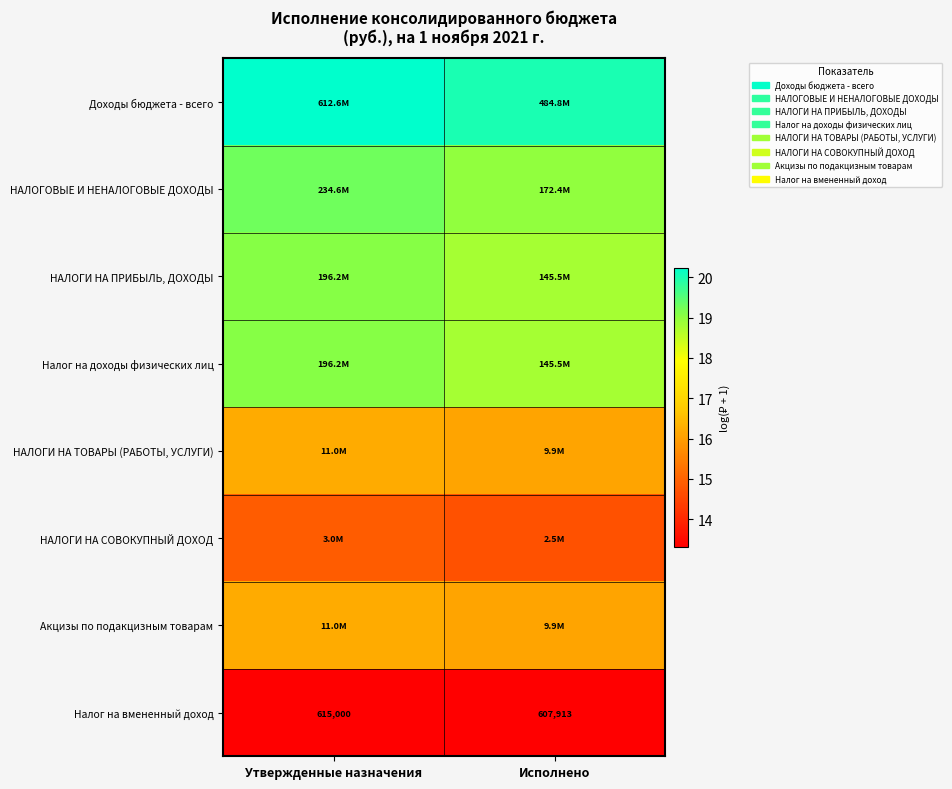

Is it true that НАЛОГИ НА ПРИБЫЛЬ, ДОХОДЫ equals 6.9 at Утвержденные назначения?

False